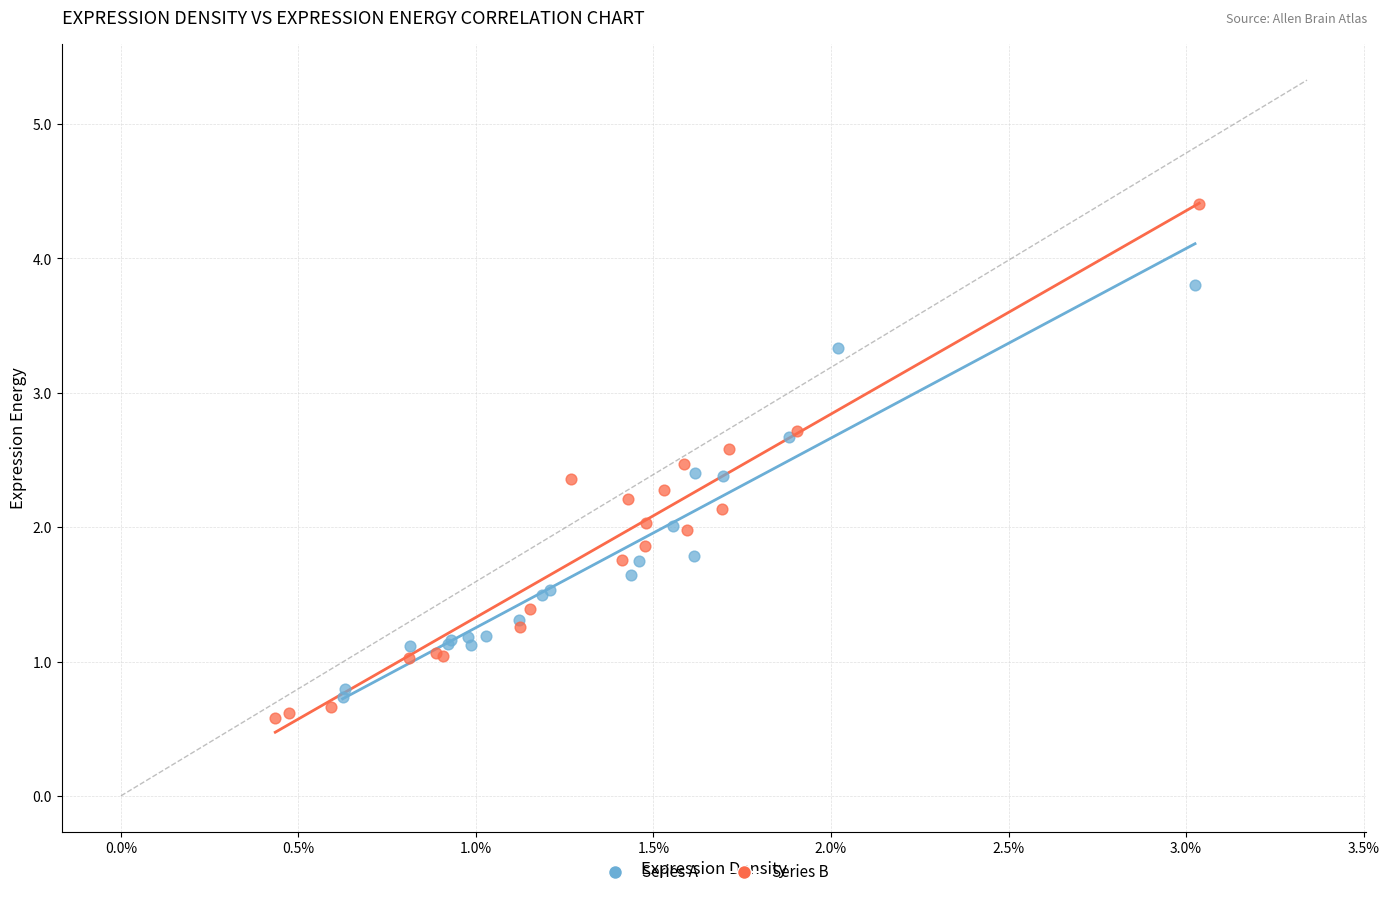

Which series reaches the maximum Y coordinate?

Series B